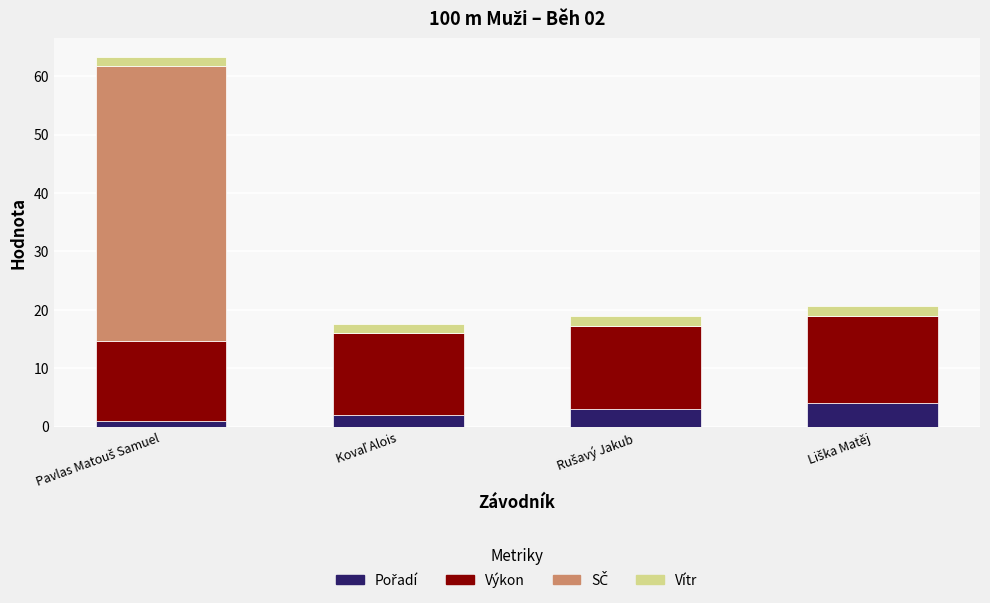

What value does the Výkon series have at Pavlas Matouš Samuel?

13.7